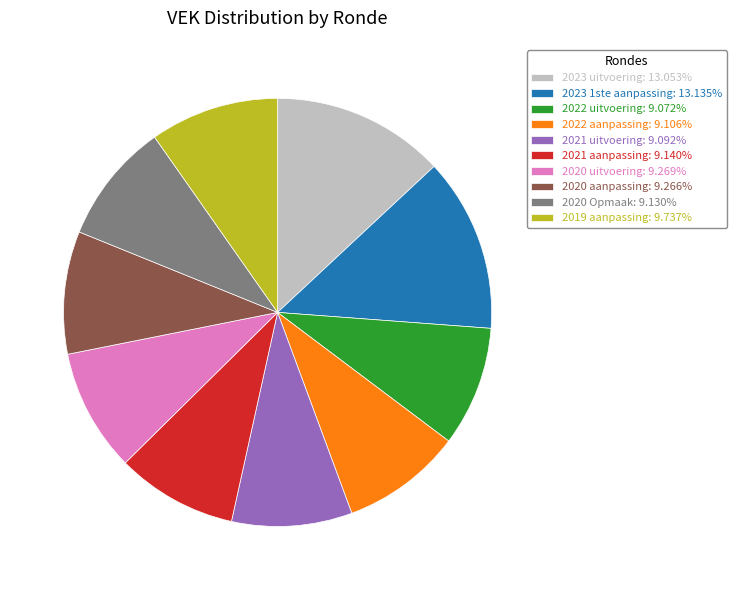

Approximately how many times larger is the value at 2020 Opmaak: 9.130% compared to 2021 uitvoering: 9.092%?

1.0